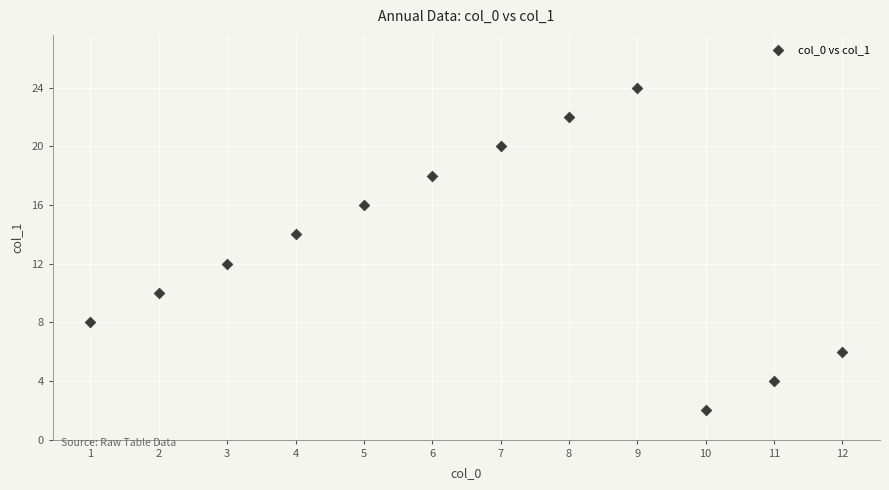

What is the range of X values (max minus min)?

11